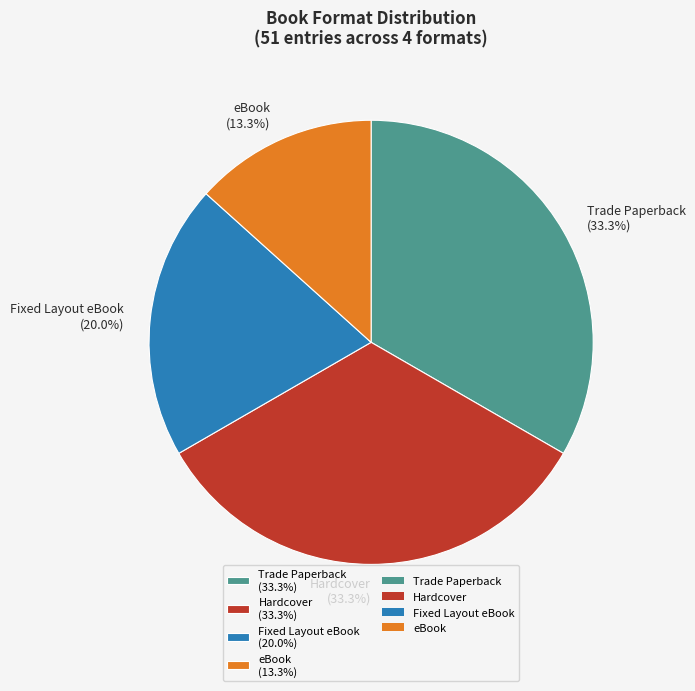

Does any single category account for the majority?

No